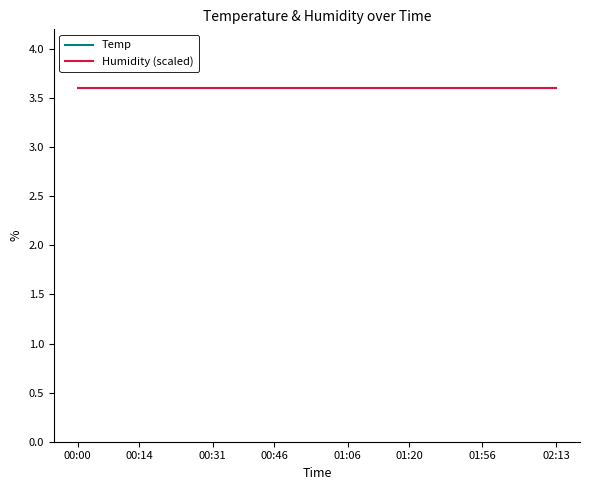

What is the total value across all series at 02:13?

19.8